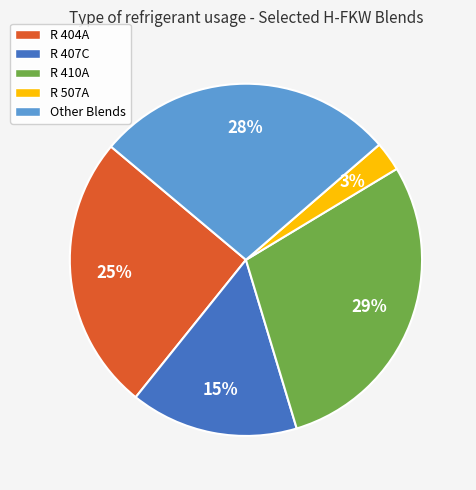

How many slices are in this pie chart?

5